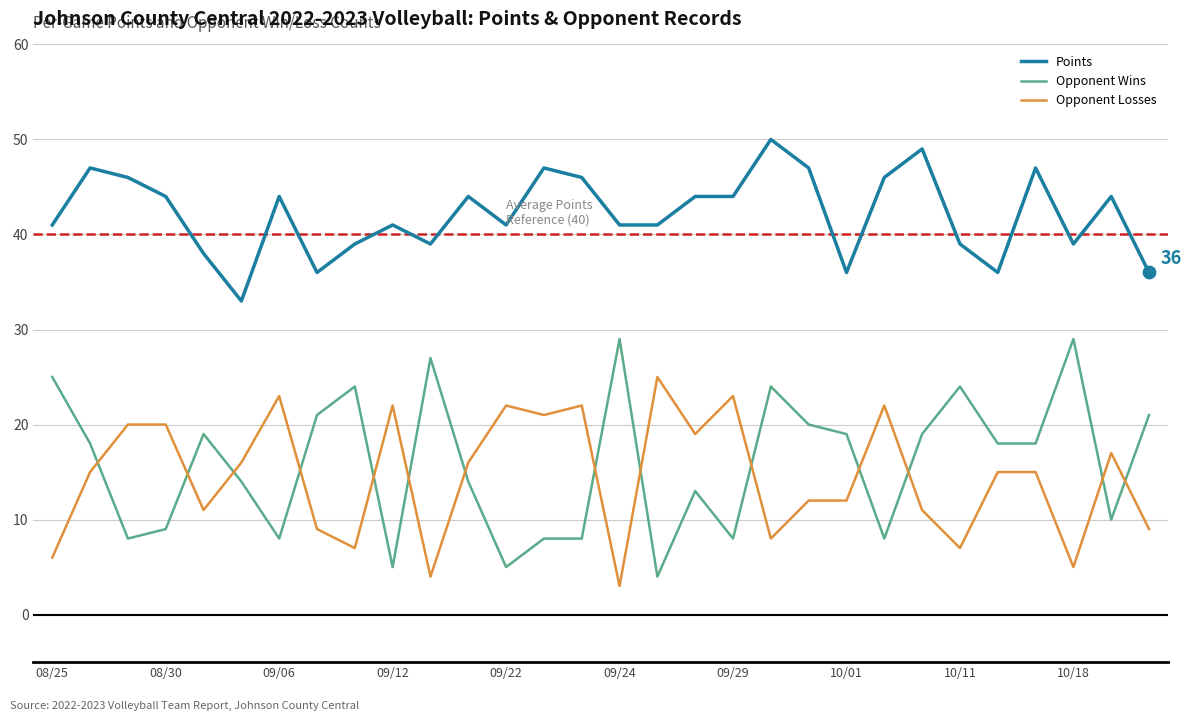

Which series has the largest total across all categories?

Points